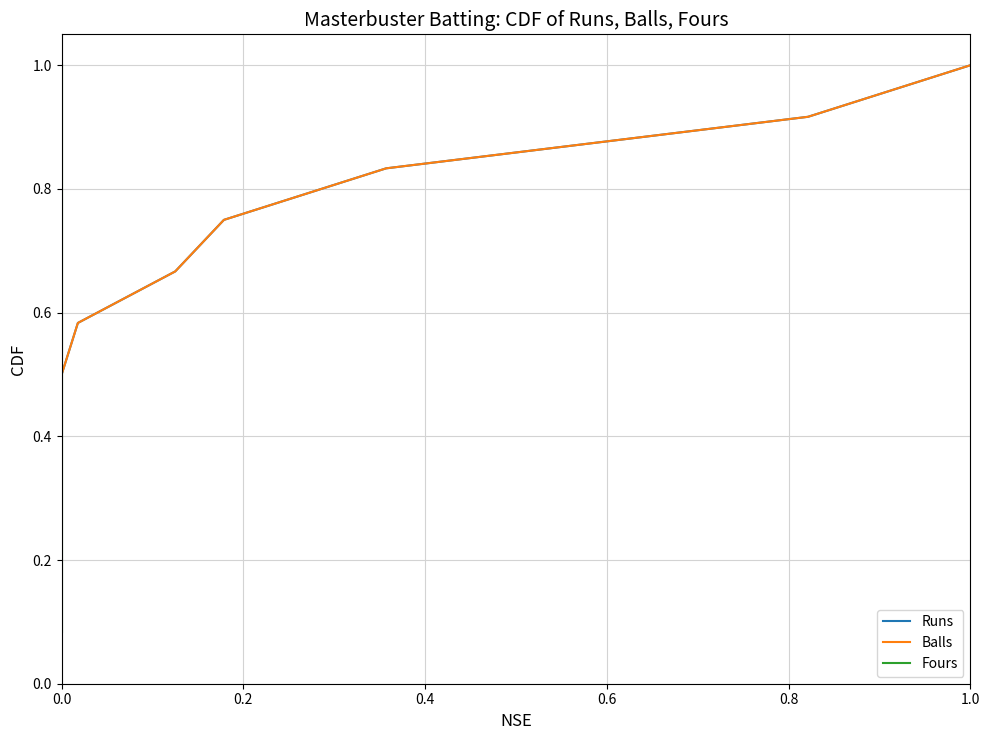

True or false: Fours and Runs intersect in this chart.

False